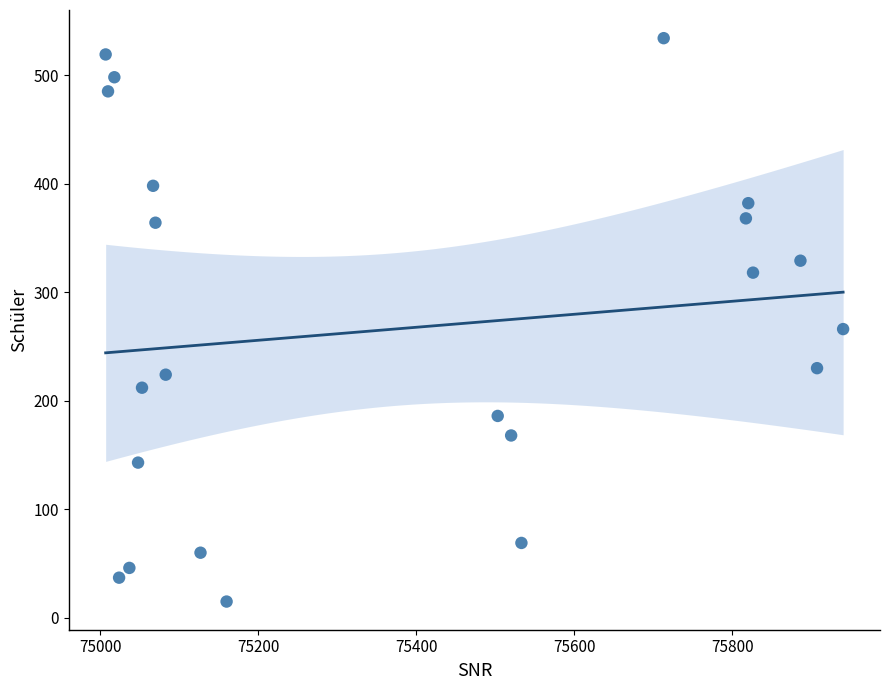

What Y value in the scatter plot is closest to 274?

266